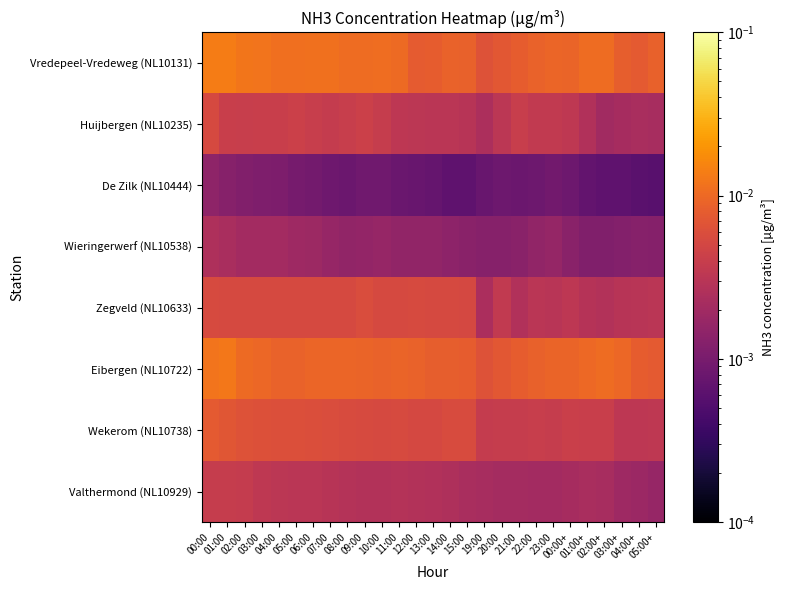

At 09:00, list the series in order from smallest to largest.

De Zilk (NL10444), Wieringerwerf (NL10538), Valthermond (NL10929), Huijbergen (NL10235), Wekerom (NL10738), Zegveld (NL10633), Eibergen (NL10722), Vredepeel-Vredeweg (NL10131)